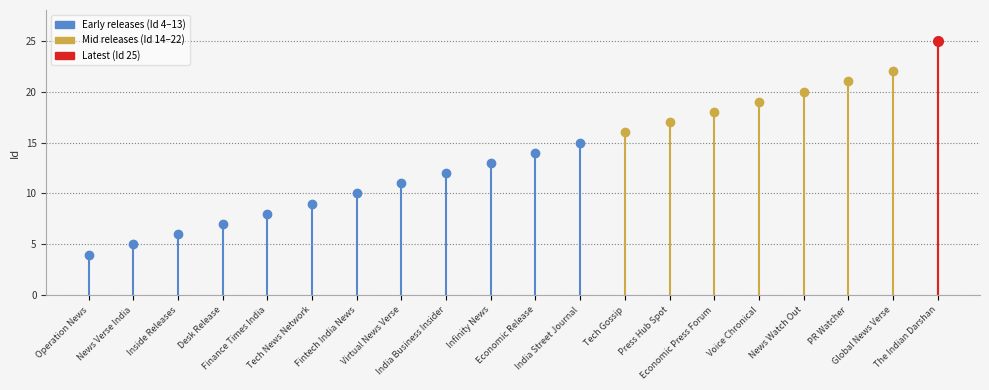

The value at Inside Releases is 6. True or false?

True